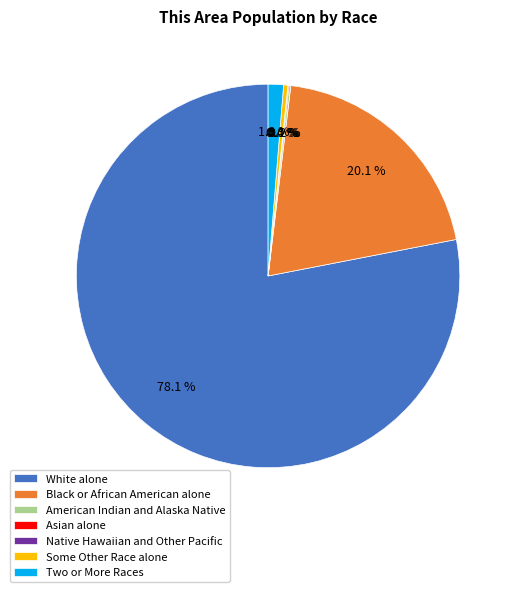

The Black or African American alone slice represents 12% of the pie. True or false?

False